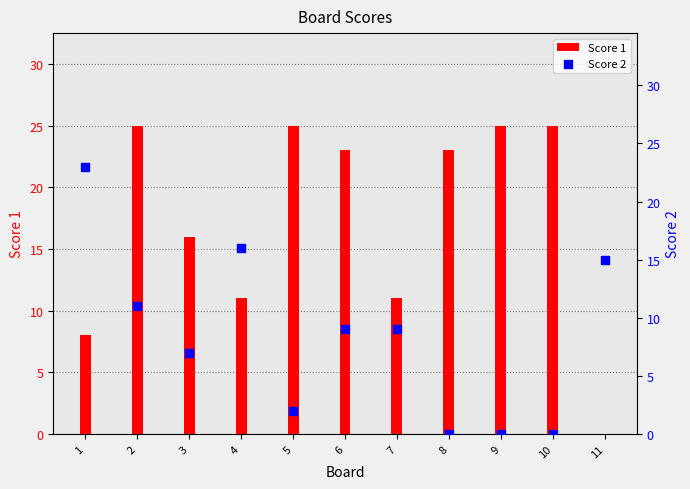

Which series has the largest total across all categories?

Score 1